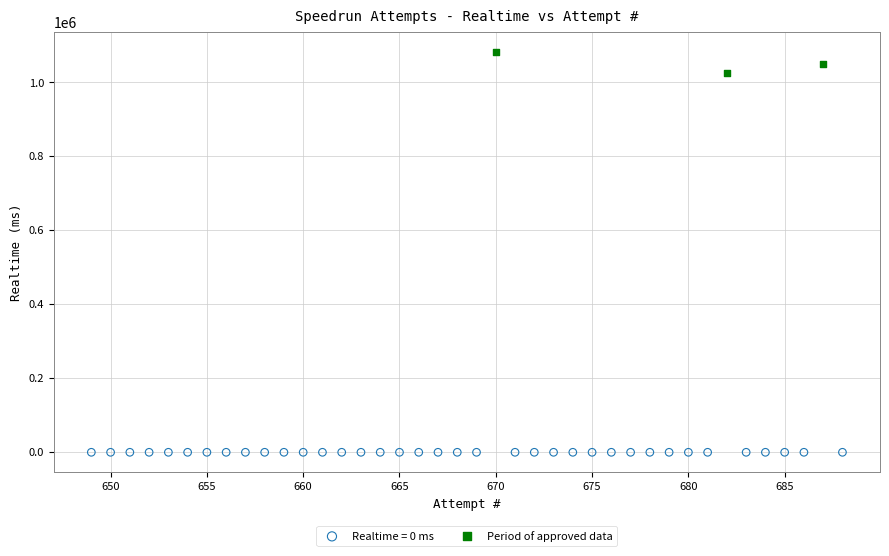

Which series contains the lowest Y value?

Realtime = 0 ms